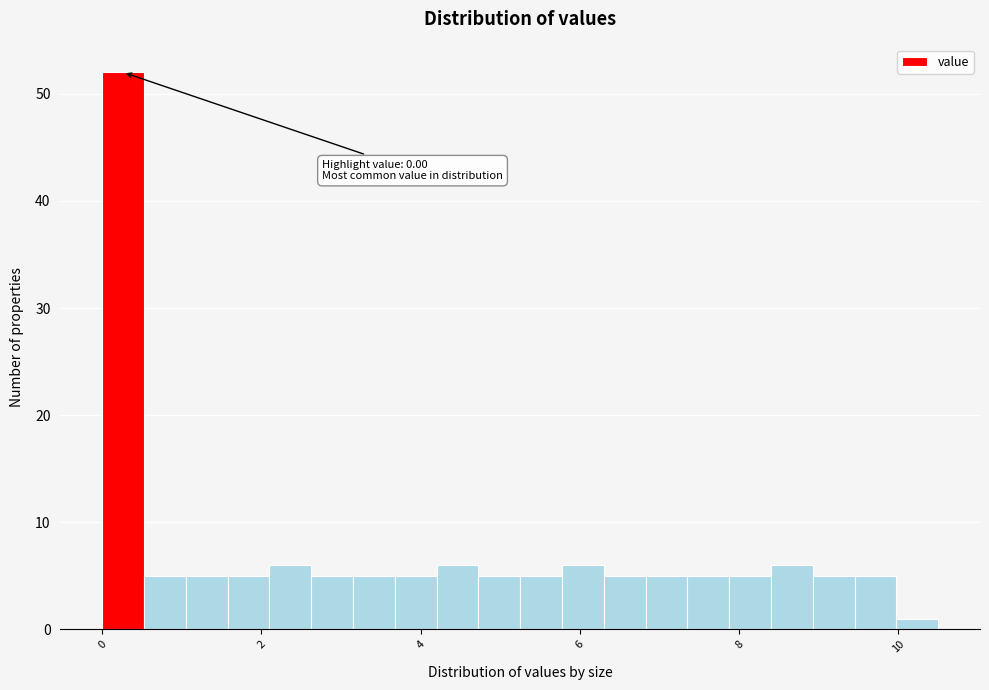

Read against the x-axis, roughly where is the centre of the tallest bar?

0.2